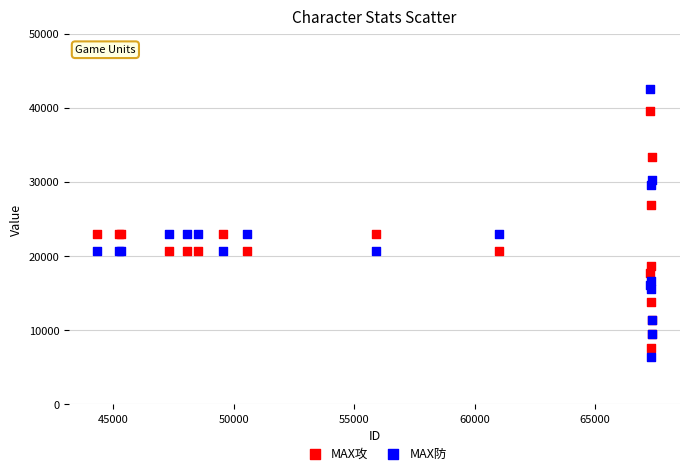

Which series has the widest spread of Y values?

MAX防